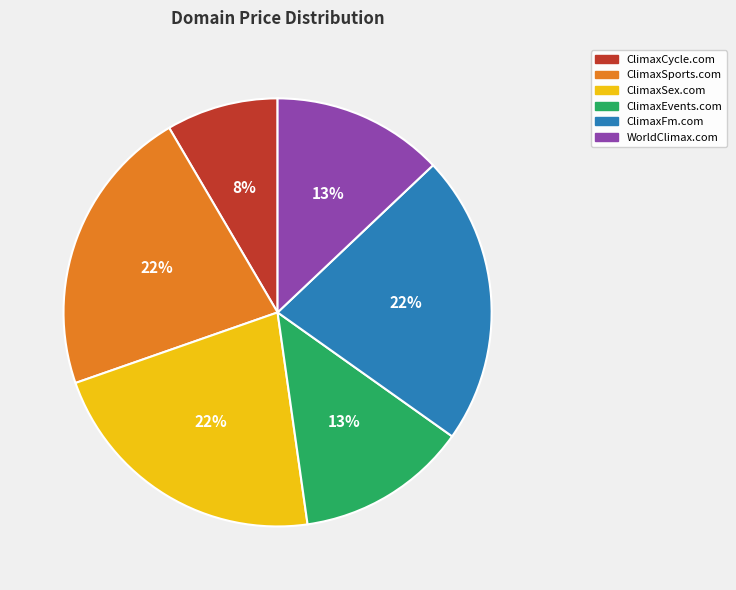

Is it true that ClimaxCycle.com is 8% of the pie?

True